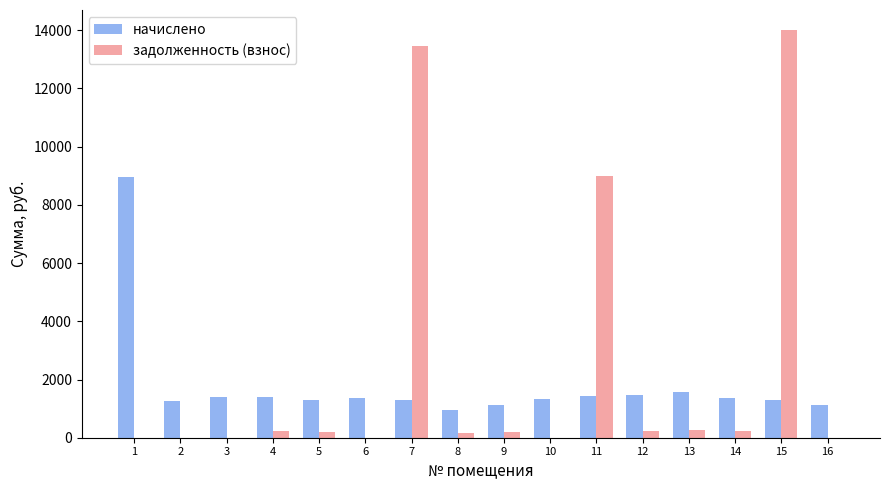

How many values in the начислено series exceed 1370?

8